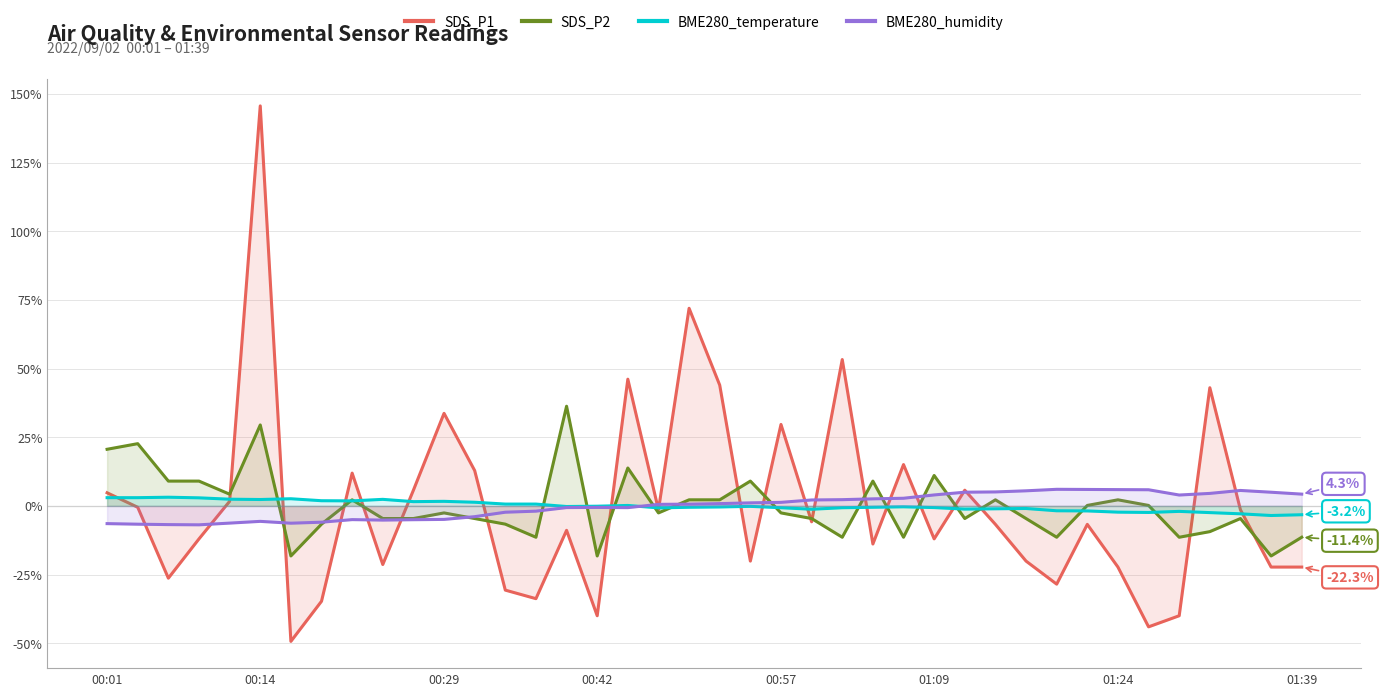

What is the greatest value displayed?

145.6